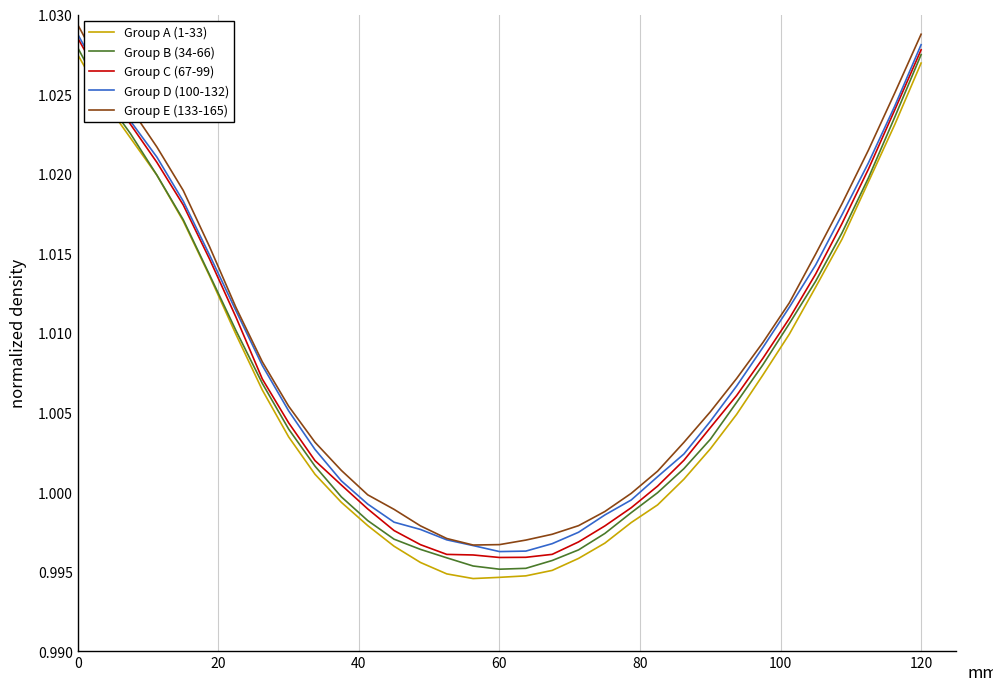

Is this an area chart (filled region under the line)?

No